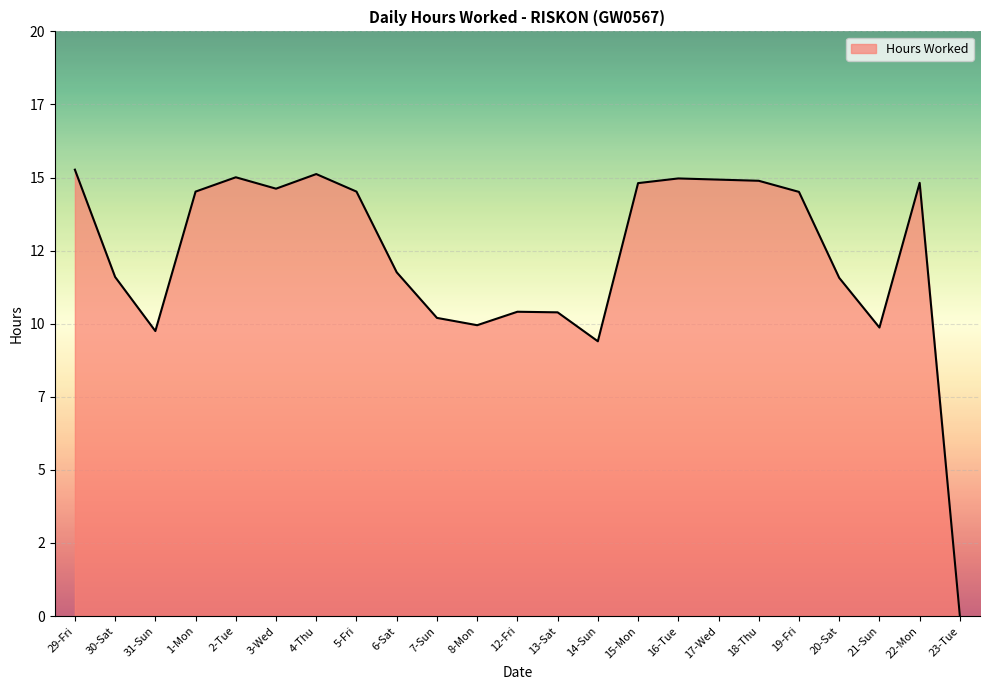

True or false: the data shows 10.2 at 7-Sun.

True